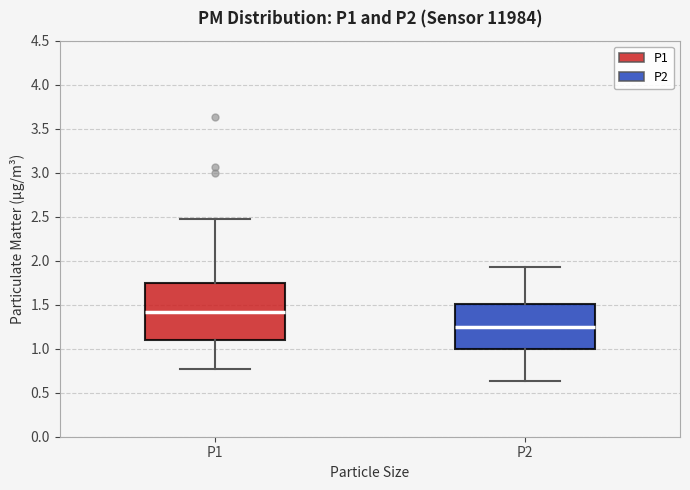

Where does the upper whisker of the box for P2 end on the y-axis? The values are not printed on the chart, so give them approximately, as read against the axis.

1.95